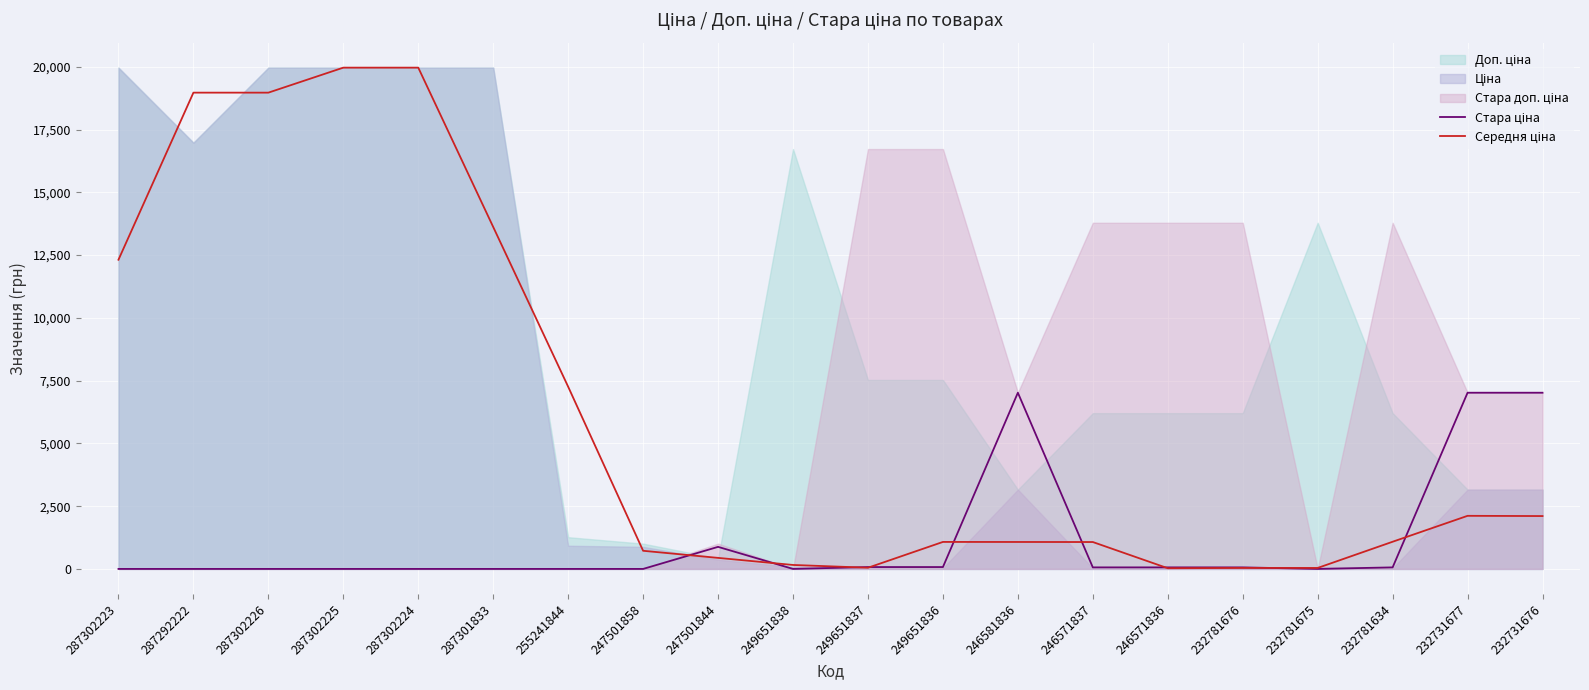

Which category has the lowest value across all series?

287302223